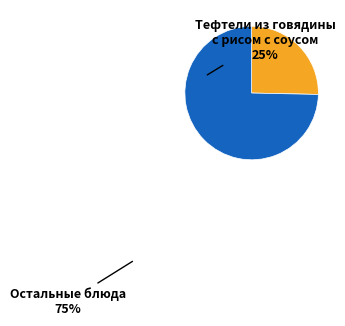

Is there a majority slice in this chart?

Yes